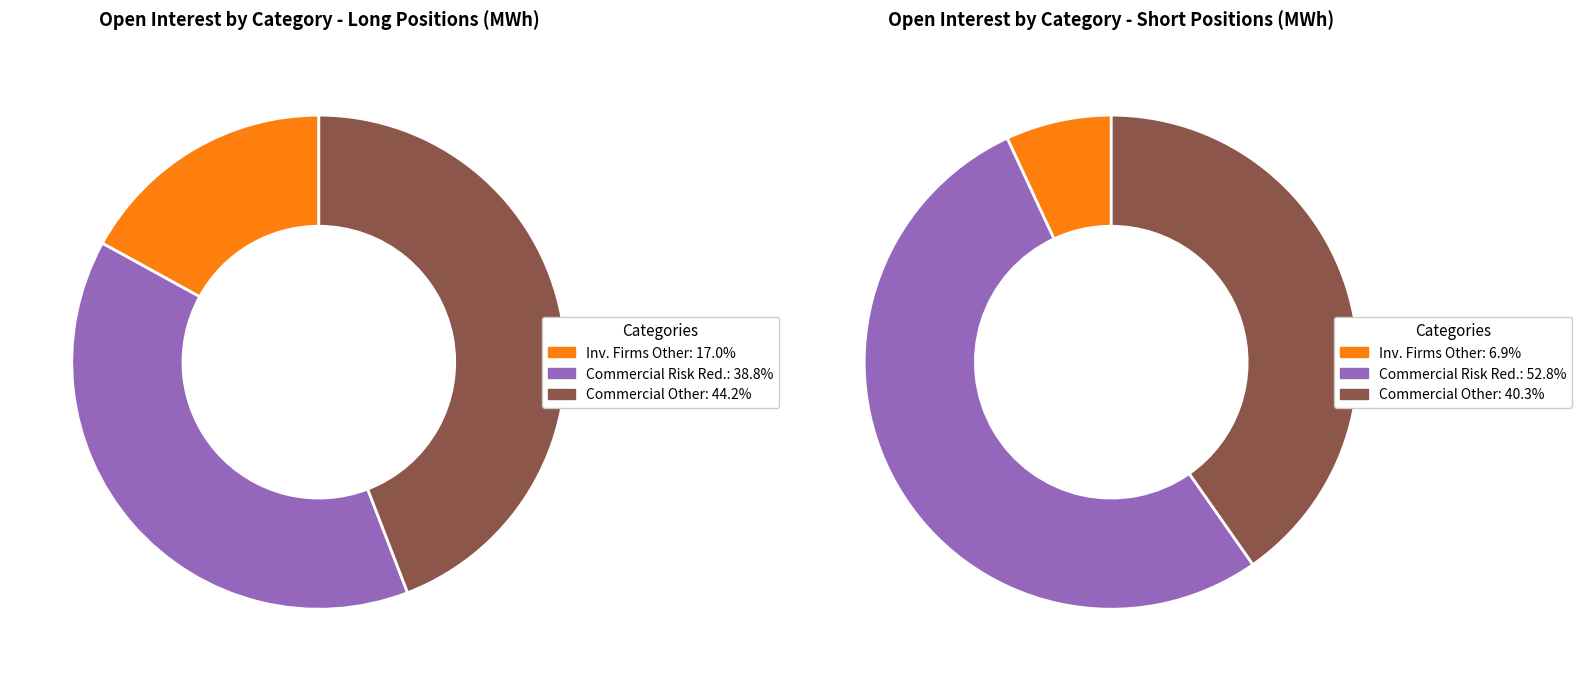

Does any single category account for the majority?

Yes